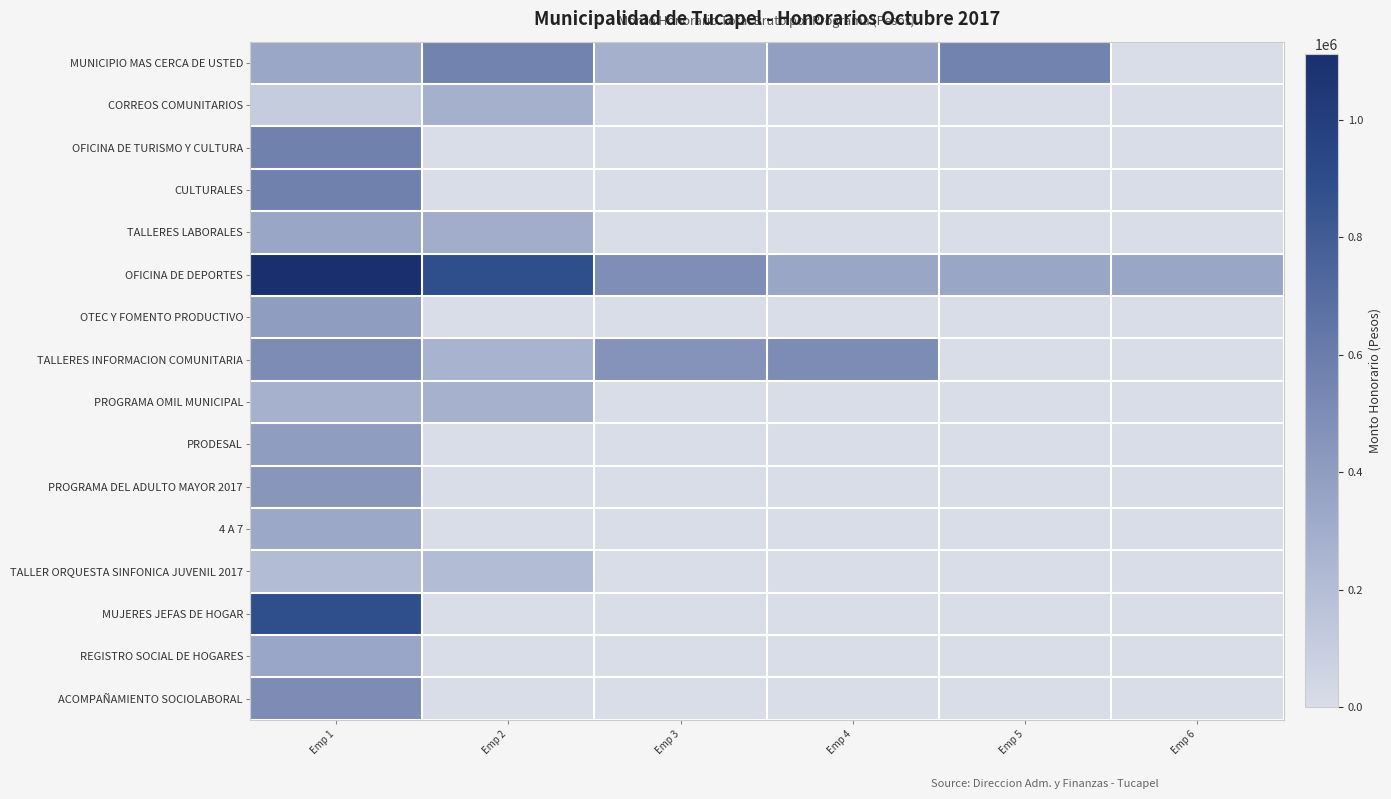

Reading left to right, list all the values displayed in this chart.

MUNICIPIO MAS CERCA DE USTED: Emp 1=335404	Emp 2=555556	Emp 3=277778	Emp 4=388889	Emp 5=555556	Emp 6=0
CORREOS COMUNITARIOS: Emp 1=105044	Emp 2=277778	Emp 3=0	Emp 4=0	Emp 5=0	Emp 6=0
OFICINA DE TURISMO Y CULTURA: Emp 1=572550	Emp 2=0	Emp 3=0	Emp 4=0	Emp 5=0	Emp 6=0
CULTURALES: Emp 1=572550	Emp 2=0	Emp 3=0	Emp 4=0	Emp 5=0	Emp 6=0
TALLERES LABORALES: Emp 1=344676	Emp 2=300000	Emp 3=0	Emp 4=0	Emp 5=0	Emp 6=0
OFICINA DE DEPORTES: Emp 1=1111111	Emp 2=888889	Emp 3=488889	Emp 4=344676	Emp 5=344676	Emp 6=344676
OTEC Y FOMENTO PRODUCTIVO: Emp 1=400785	Emp 2=0	Emp 3=0	Emp 4=0	Emp 5=0	Emp 6=0
TALLERES INFORMACION COMUNITARIA: Emp 1=500000	Emp 2=260520	Emp 3=458666	Emp 4=500000	Emp 5=0	Emp 6=0
PROGRAMA OMIL MUNICIPAL: Emp 1=275000	Emp 2=275000	Emp 3=0	Emp 4=0	Emp 5=0	Emp 6=0
PRODESAL: Emp 1=400785	Emp 2=0	Emp 3=0	Emp 4=0	Emp 5=0	Emp 6=0
PROGRAMA DEL ADULTO MAYOR 2017: Emp 1=444444	Emp 2=0	Emp 3=0	Emp 4=0	Emp 5=0	Emp 6=0
4 A 7: Emp 1=331500	Emp 2=0	Emp 3=0	Emp 4=0	Emp 5=0	Emp 6=0
TALLER ORQUESTA SINFONICA JUVENIL 2017: Emp 1=208000	Emp 2=208000	Emp 3=0	Emp 4=0	Emp 5=0	Emp 6=0
MUJERES JEFAS DE HOGAR: Emp 1=888889	Emp 2=0	Emp 3=0	Emp 4=0	Emp 5=0	Emp 6=0
REGISTRO SOCIAL DE HOGARES: Emp 1=340000	Emp 2=0	Emp 3=0	Emp 4=0	Emp 5=0	Emp 6=0
ACOMPAÑAMIENTO SOCIOLABORAL: Emp 1=500880	Emp 2=0	Emp 3=0	Emp 4=0	Emp 5=0	Emp 6=0